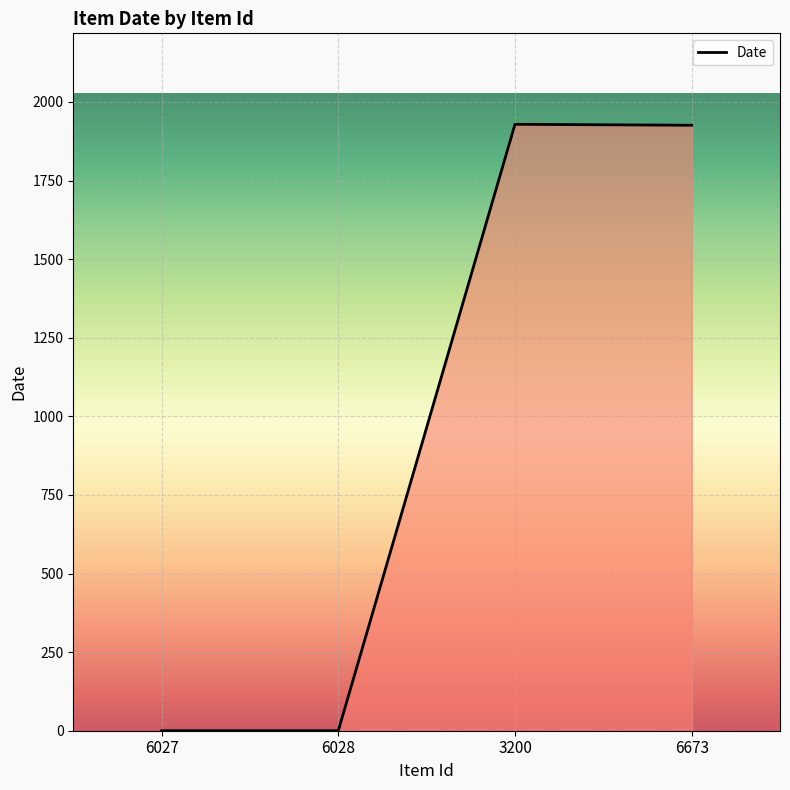

What is the difference between the values at 6673 and 6027?

1926